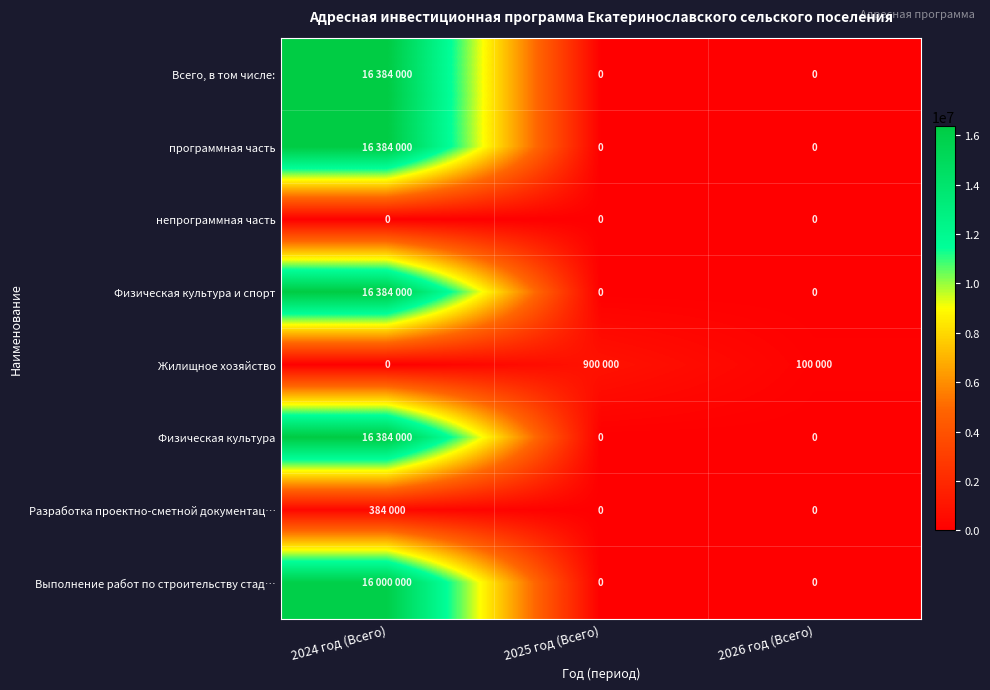

The непрограммная часть series shows 0 at 2026 год (Всего). True or false?

True